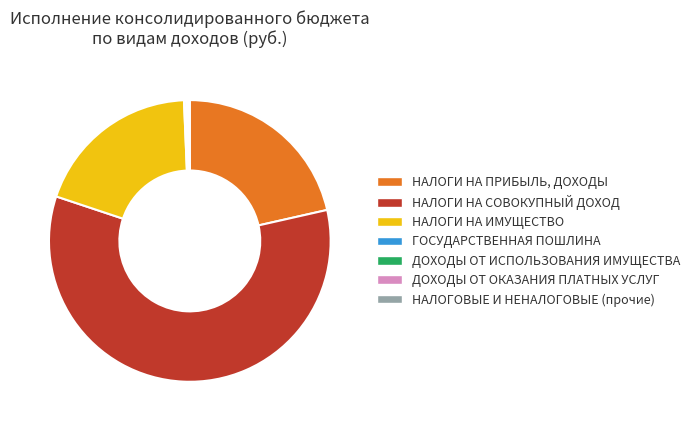

Is there any slice that represents more than half of the pie?

Yes